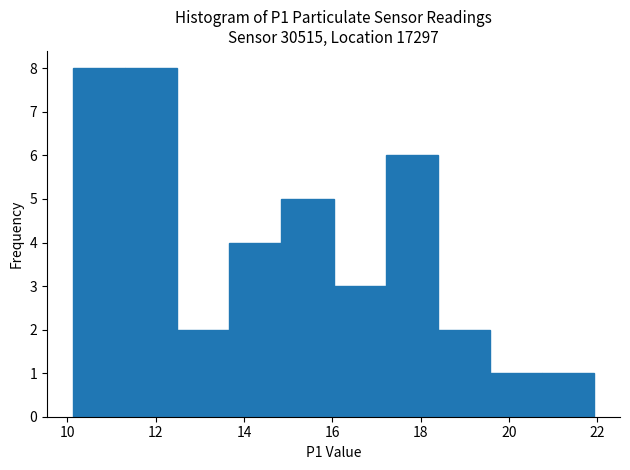

Reading left to right, transcribe this chart: for each bar, give the range it covers on the x-axis and its height. Neither the bar edges nor the heights are printed on the chart, so give them approximately, as read against the axes.

10.2 to 11.4: 8
11.4 to 12.4: 8
12.4 to 13.6: 2
13.6 to 14.8: 4
14.8 to 16.0: 5
16.0 to 17.2: 3
17.2 to 18.4: 6
18.4 to 19.6: 2
19.6 to 20.8: 1
20.8 to 22.0: 1